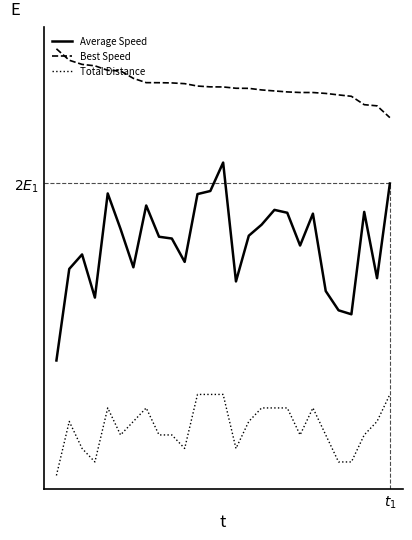

Reading left to right, transcribe all the data shown in this chart.

Average Speed: 27.1	46.4	49.5	40.4	62.4	54.9	46.8	59.8	53.2	52.9	47.9	62.2	62.9	68.9	43.8	53.5	55.8	58.9	58.3	51.4	58.1	41.8	37.7	36.9	58.5	44.5	64.5
Best Speed: 92.9	90.5	89.6	89.3	88.4	88.2	86.7	85.8	85.7	85.7	85.5	85.0	84.9	84.8	84.6	84.5	84.2	84.0	83.8	83.7	83.7	83.5	83.2	82.9	81.1	80.9	78.4
Total Distance: 2.9	14.2	8.6	5.7	17.1	11.4	14.2	17.1	11.4	11.4	8.6	19.9	19.9	19.9	8.6	14.2	17.1	17.1	17.1	11.4	17.1	11.4	5.7	5.7	11.4	14.2	19.9